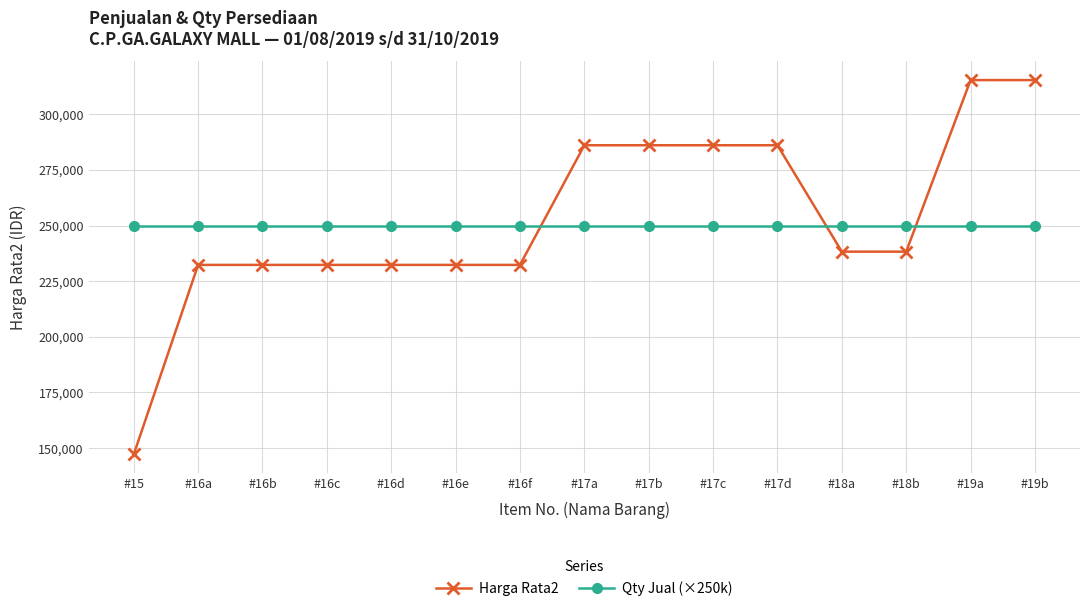

Which series has the widest spread of values?

Harga Rata2